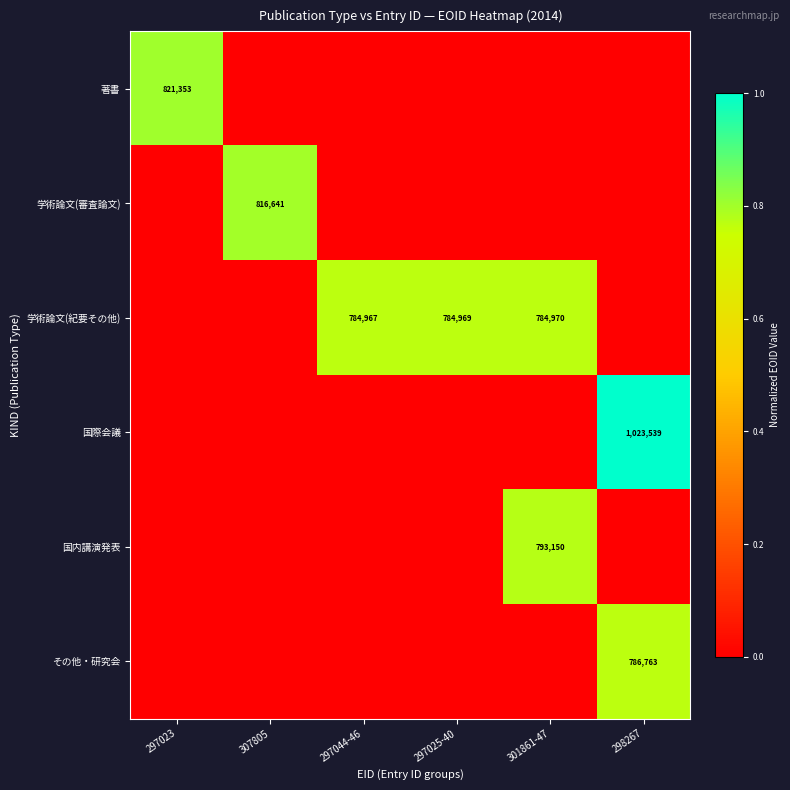

At how many categories does at least one series exceed 0?

6